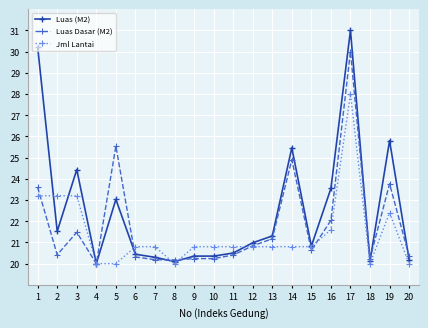

What is the sum of the Jml Lantai values at 20 and 1?

43.2